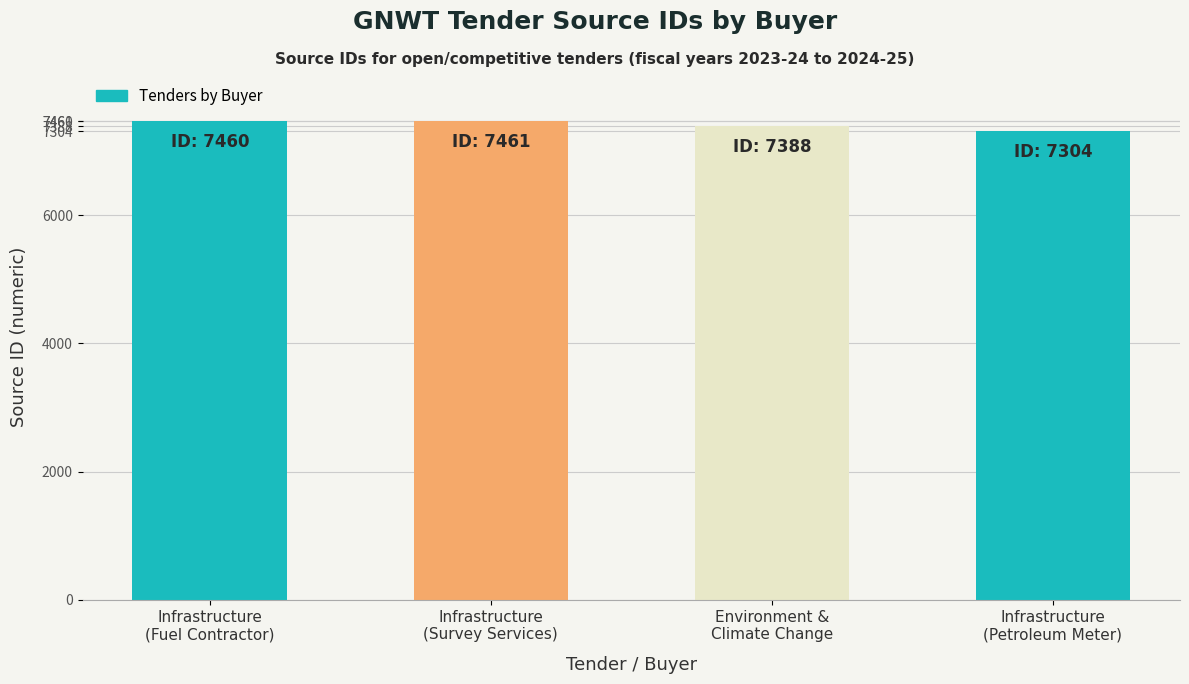

True or false: the data shows 11418 at Environment &
Climate Change.

False